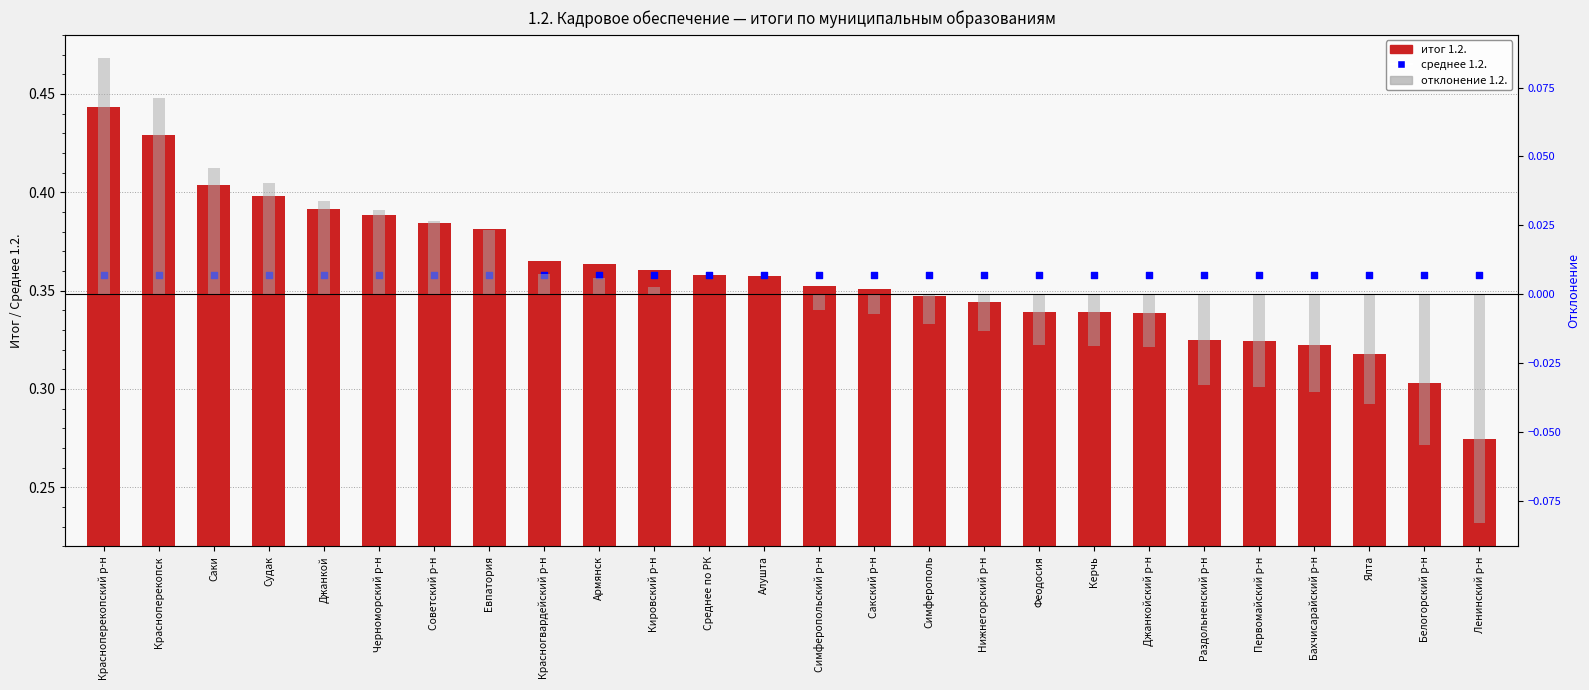

Is the value of среднее 1.2. at Феодосия greater than the value of отклонение 1.2. at Белогорский р-н?

Yes